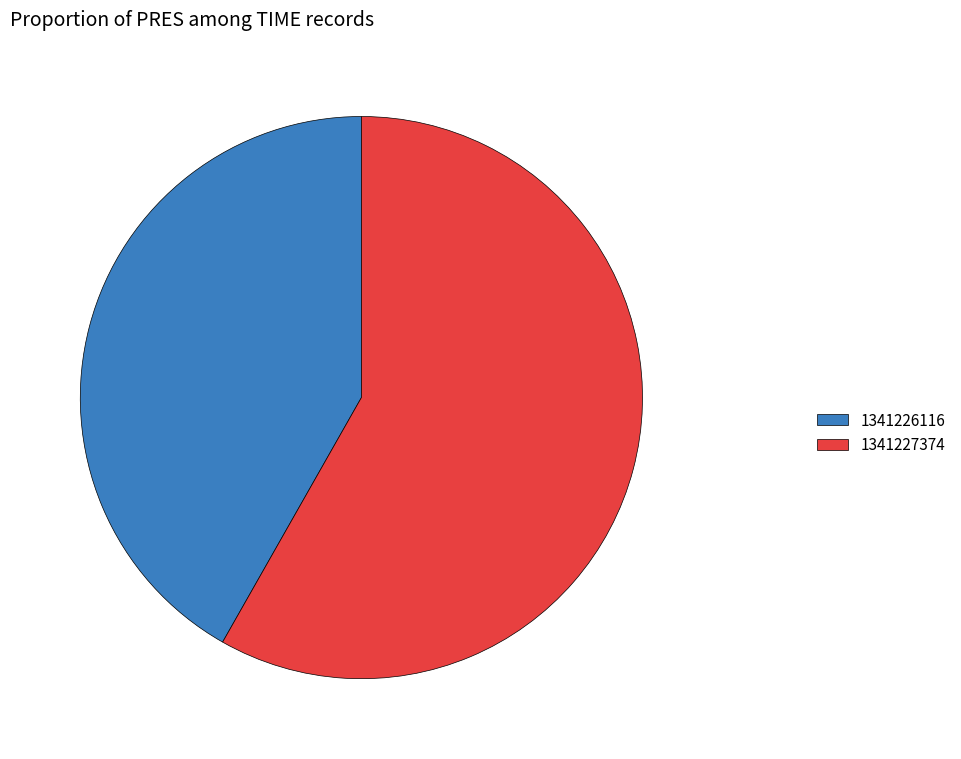

The 1341226116 slice represents 50% of the pie. True or false?

False